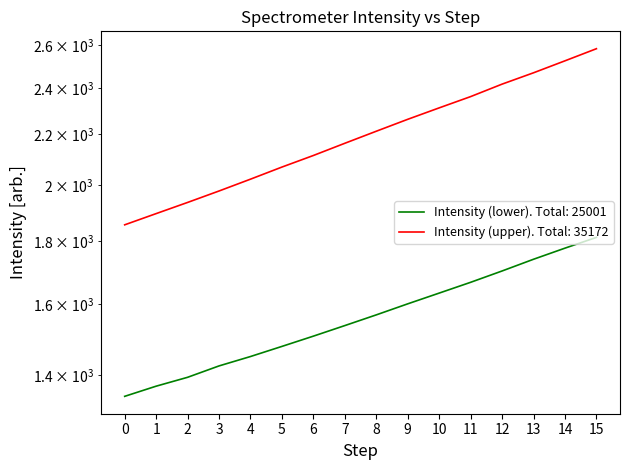

How many distinct data groups are displayed?

2